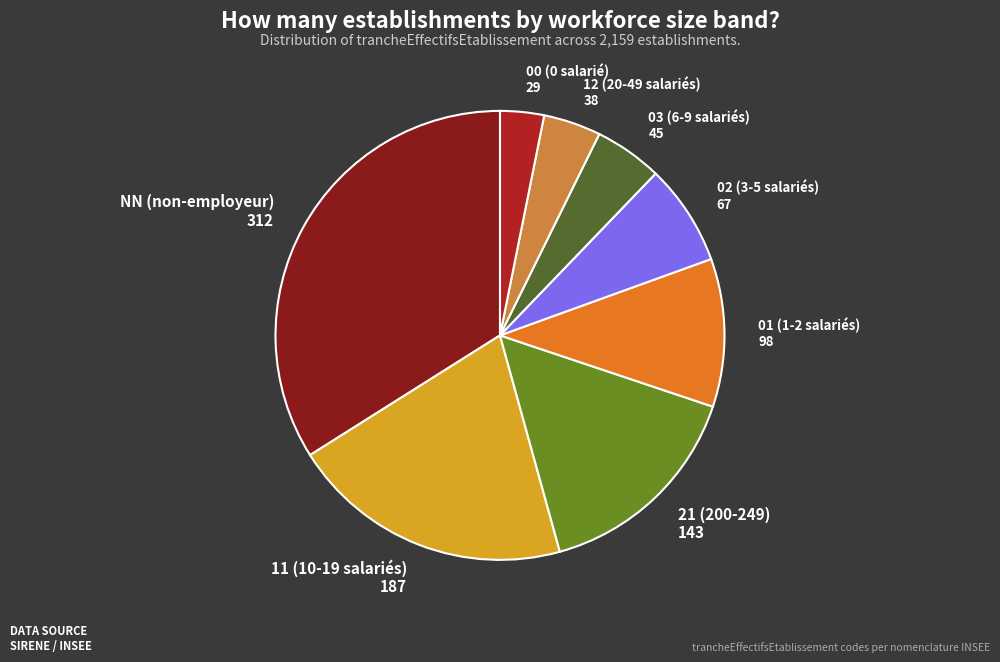

How many segments does this pie chart have?

8